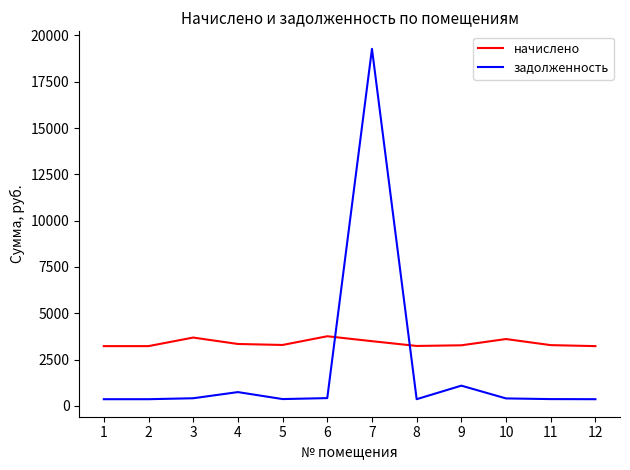

After their last crossing, which series has the higher values: задолженность or начислено?

начислено